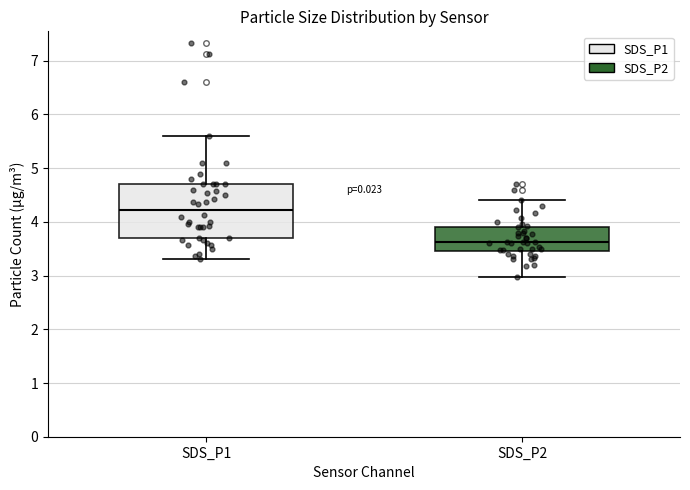

Which box has the highest median line?

SDS_P1